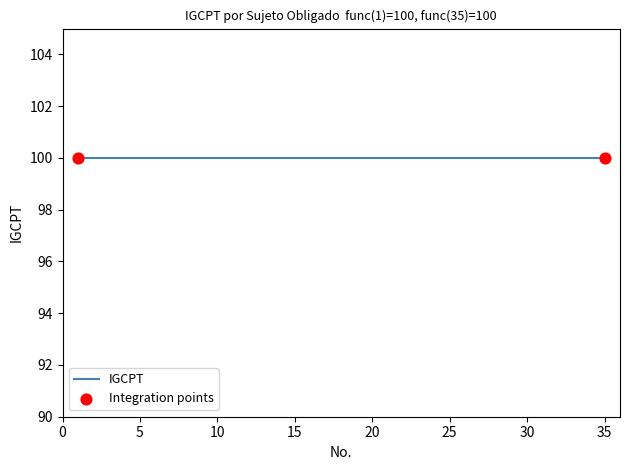

At how many categories does at least one series exceed 47?

35